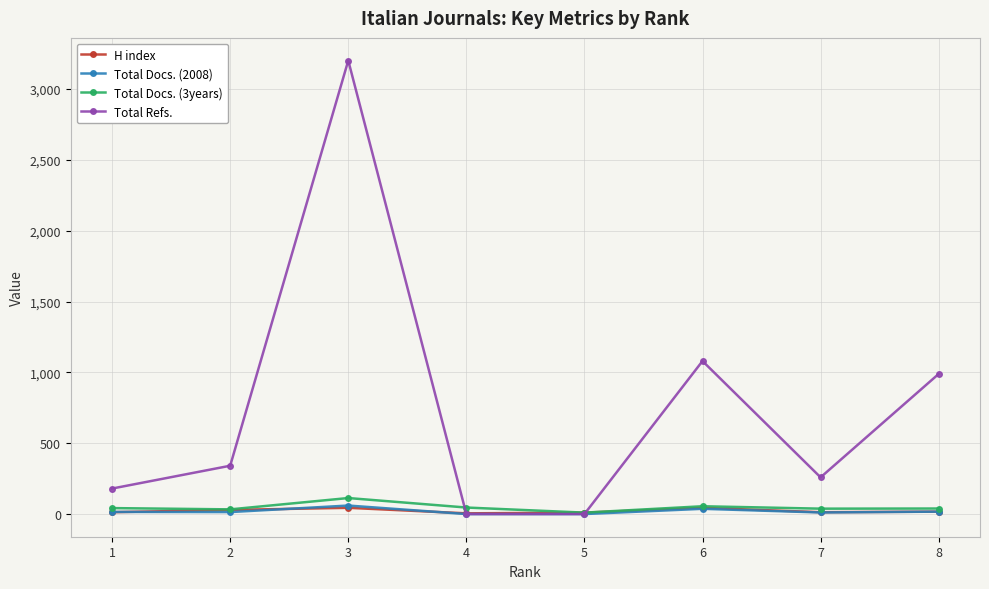

How many lines are shown in the chart?

4